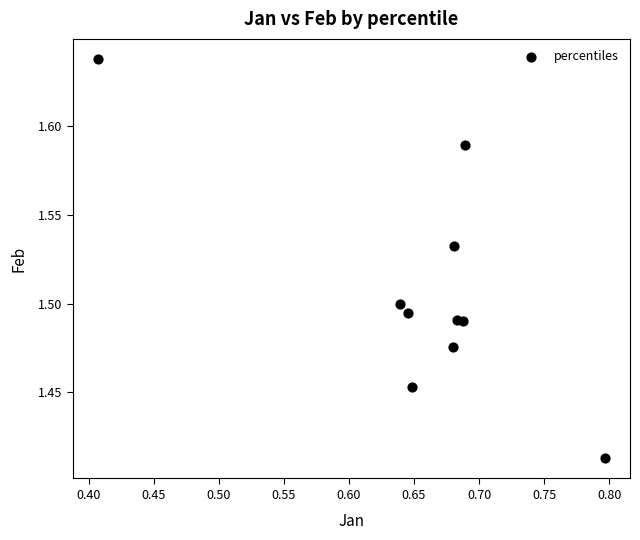

What is the range of X values (max minus min)?

0.4